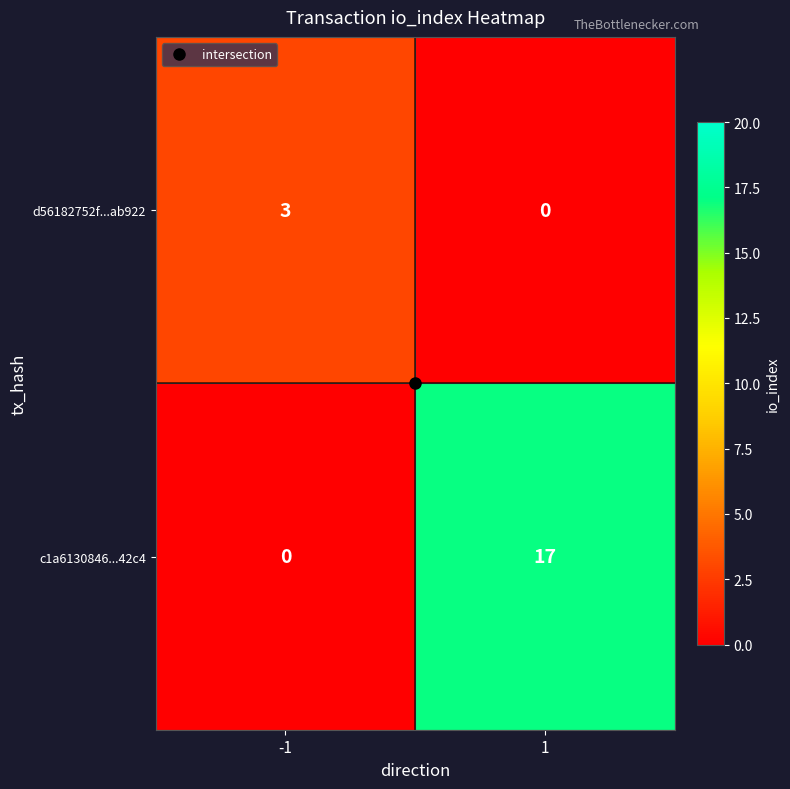

Rank the series by their maximum value, from lowest to highest.

d56182752f...ab922, c1a6130846...42c4